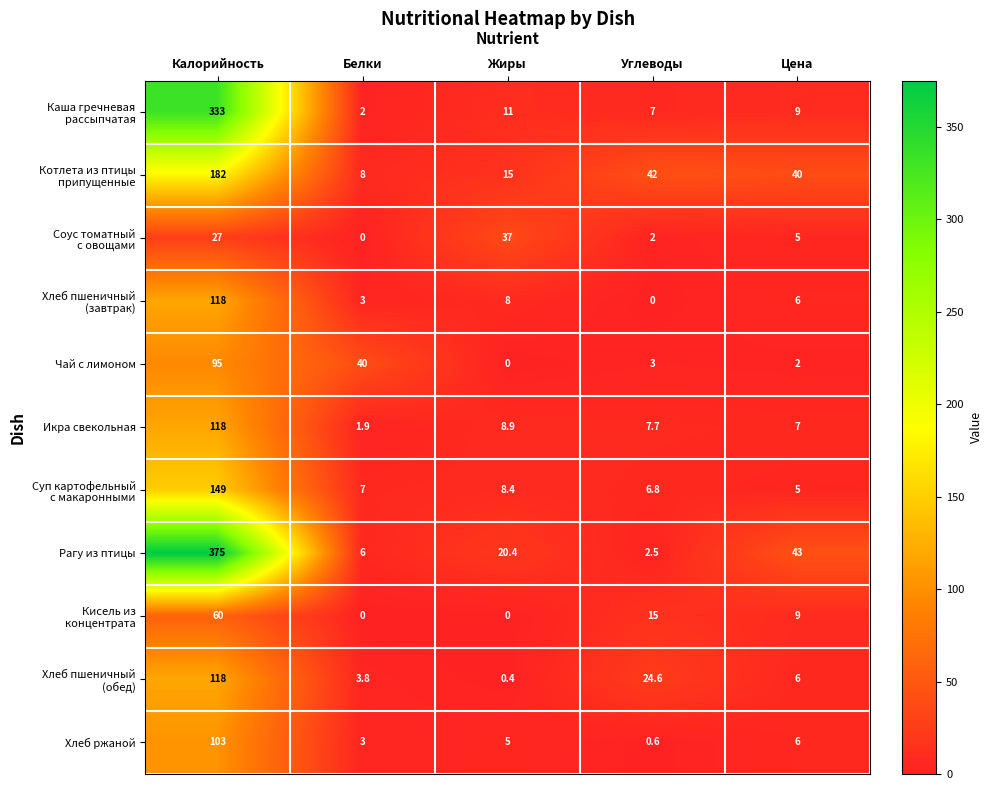

Which series has the largest range (max minus min)?

Рагу из птицы